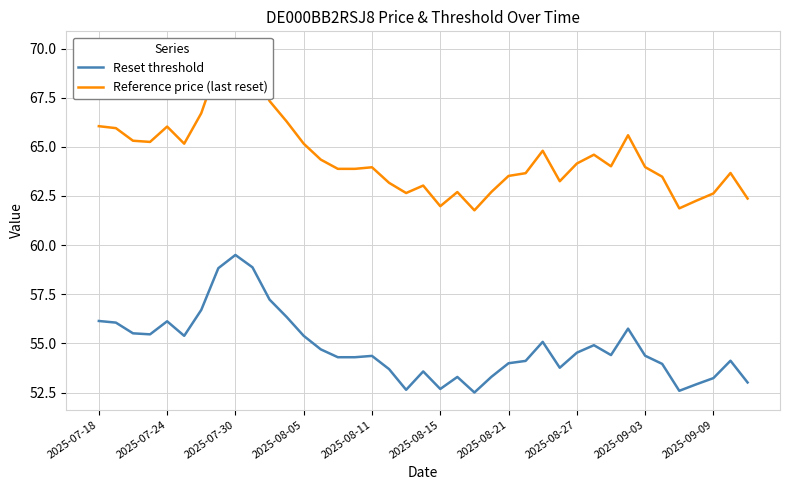

True or false: Reset threshold has a value of 11.8 at 2025-08-11.

False